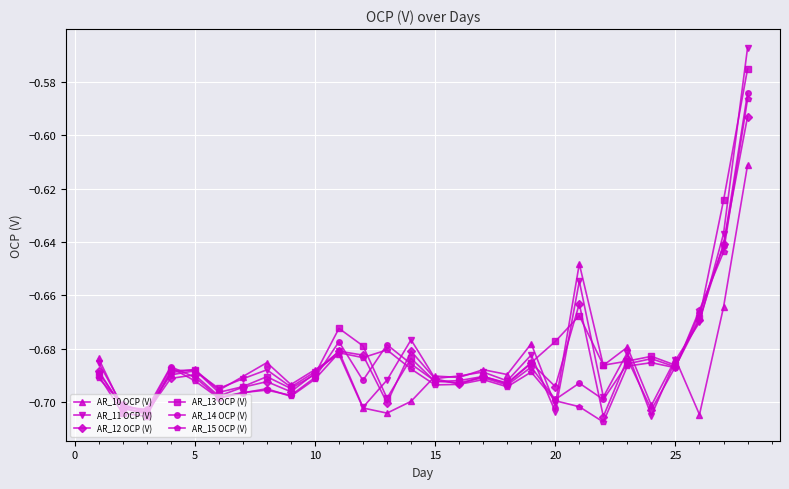

True or false: AR_11 OCP (V) has more than 2 interior local peaks.

True